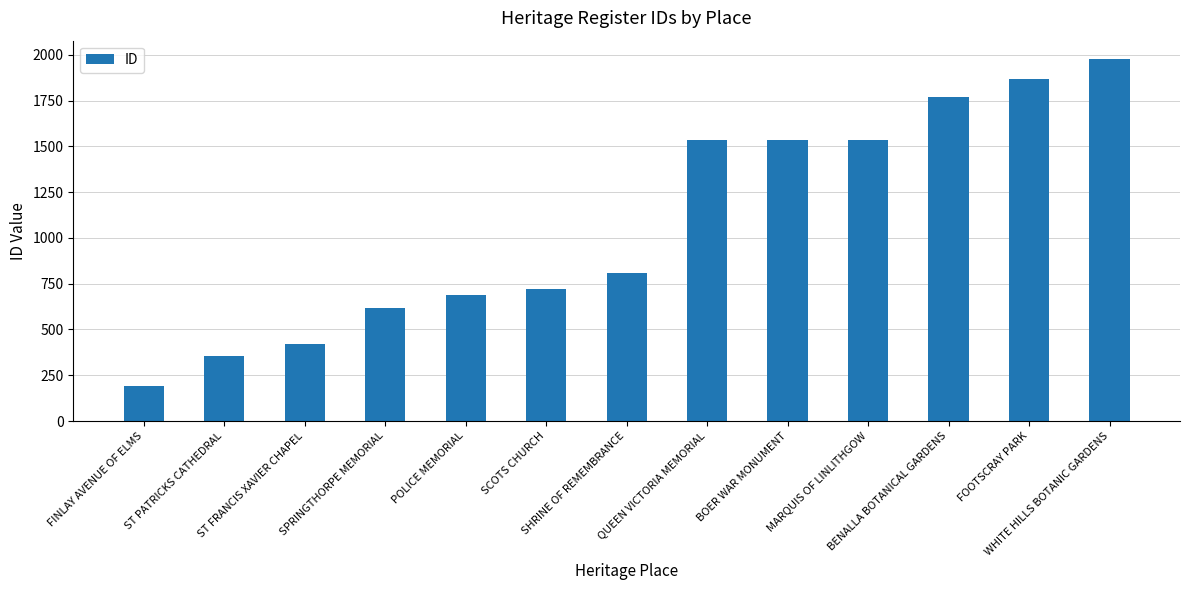

What is the difference between the maximum and minimum values?

1784